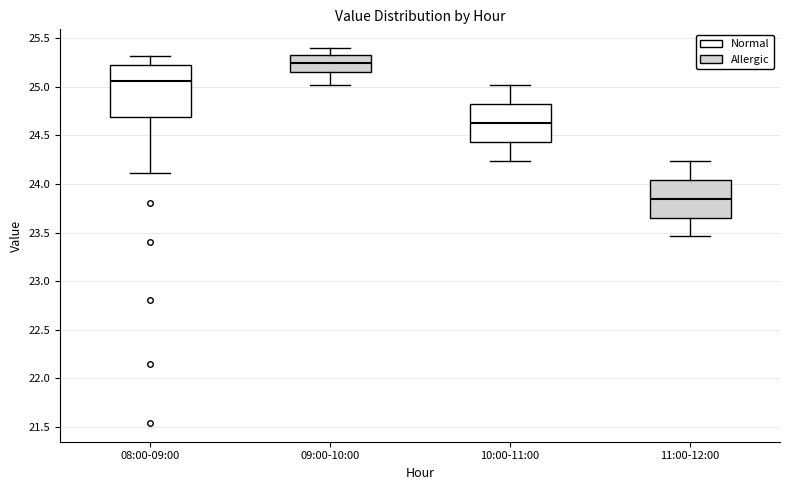

Reading left to right, read every box against the y-axis: the position of its median line, the range the box covers, and the ends of its whiskers. The values are not printed on the chart, so give them approximately, as read against the axis.

08:00-09:00: median 25.05, box 24.70 to 25.25, whiskers 24.10 to 25.30
09:00-10:00: median 25.25, box 25.15 to 25.35, whiskers 25.00 to 25.40
10:00-11:00: median 24.65, box 24.45 to 24.85, whiskers 24.25 to 25.00
11:00-12:00: median 23.85, box 23.65 to 24.05, whiskers 23.45 to 24.25